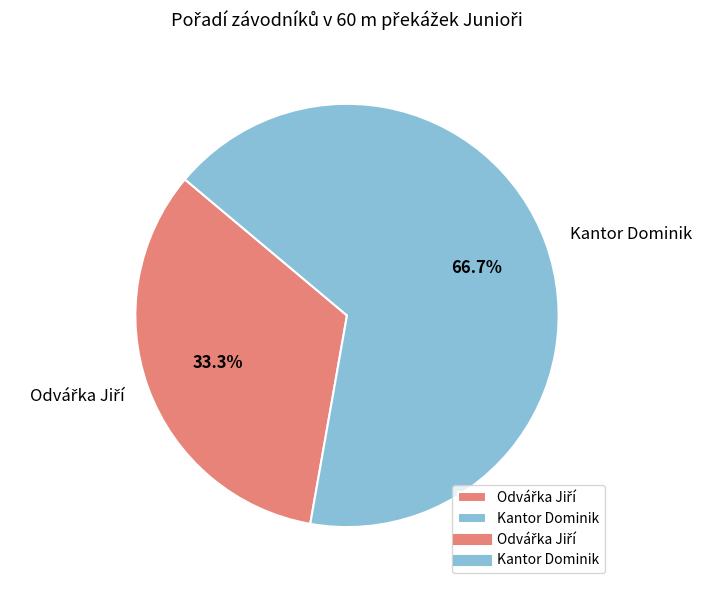

Which category has the biggest portion of the pie?

Kantor Dominik